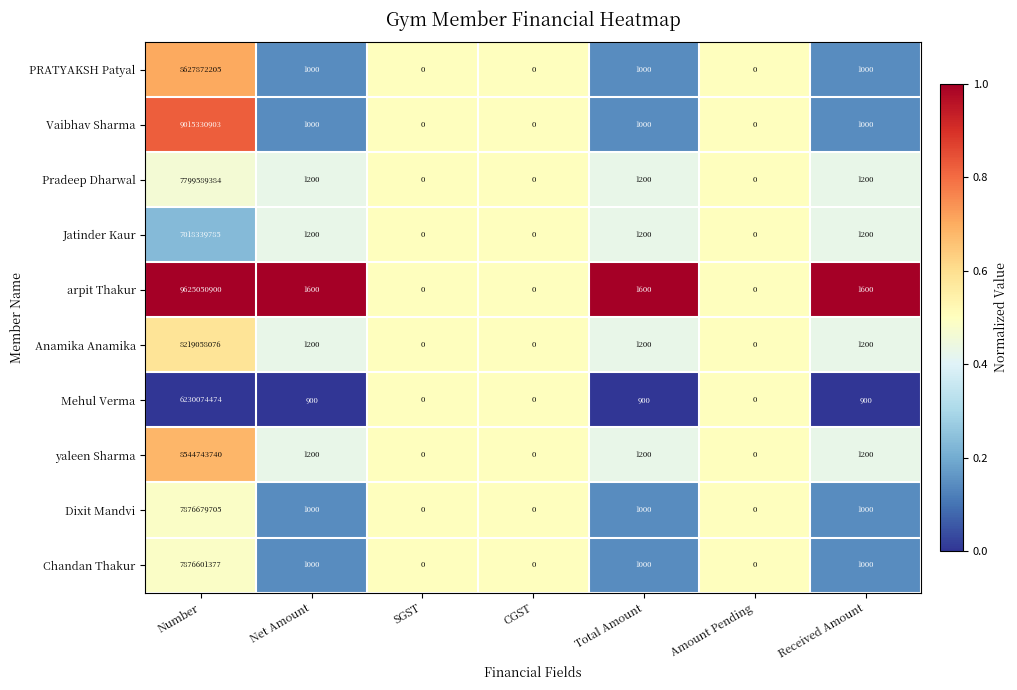

The yaleen Sharma series shows 0 at CGST. True or false?

True